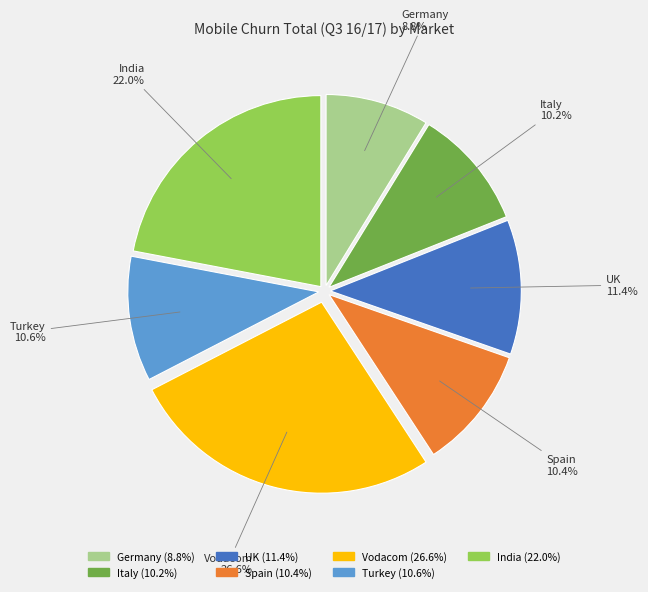

How much of the chart is everything except Vodacom?

73.4%